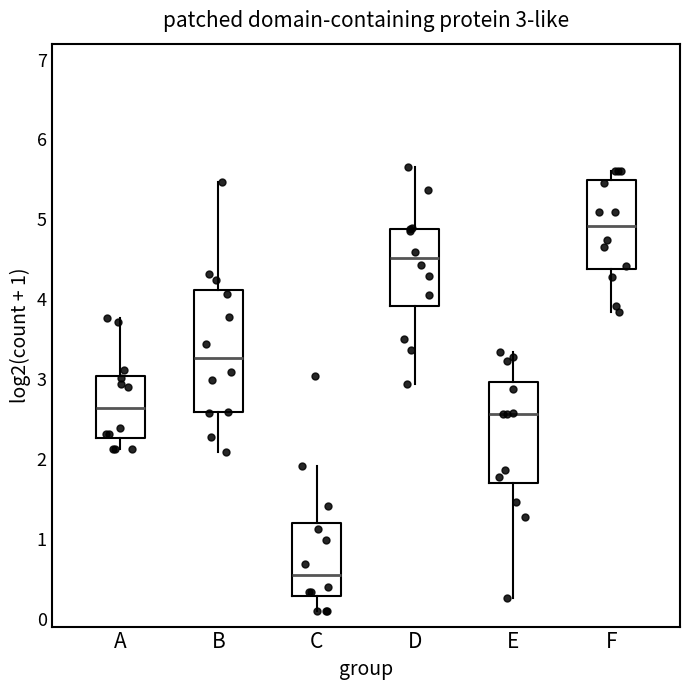

Comparing the boxes themselves (not the whiskers), which one is the tallest?

B